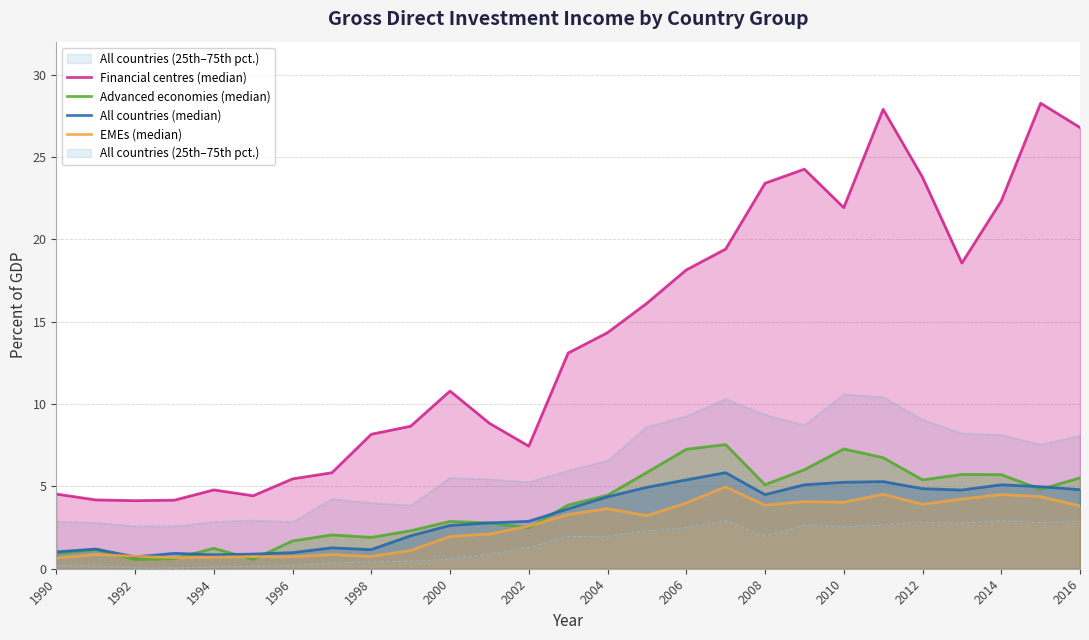

True or false: Advanced economies (median) has a value of 3.5 at 15.

False